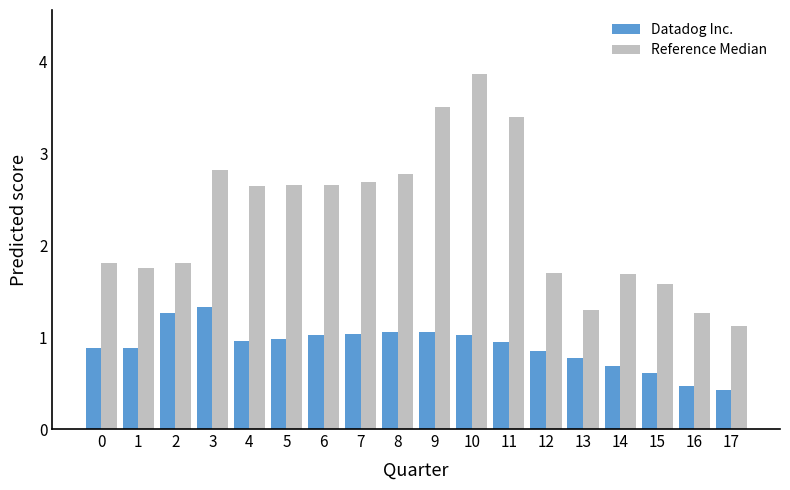

At which category is the sum across all series the highest?

10